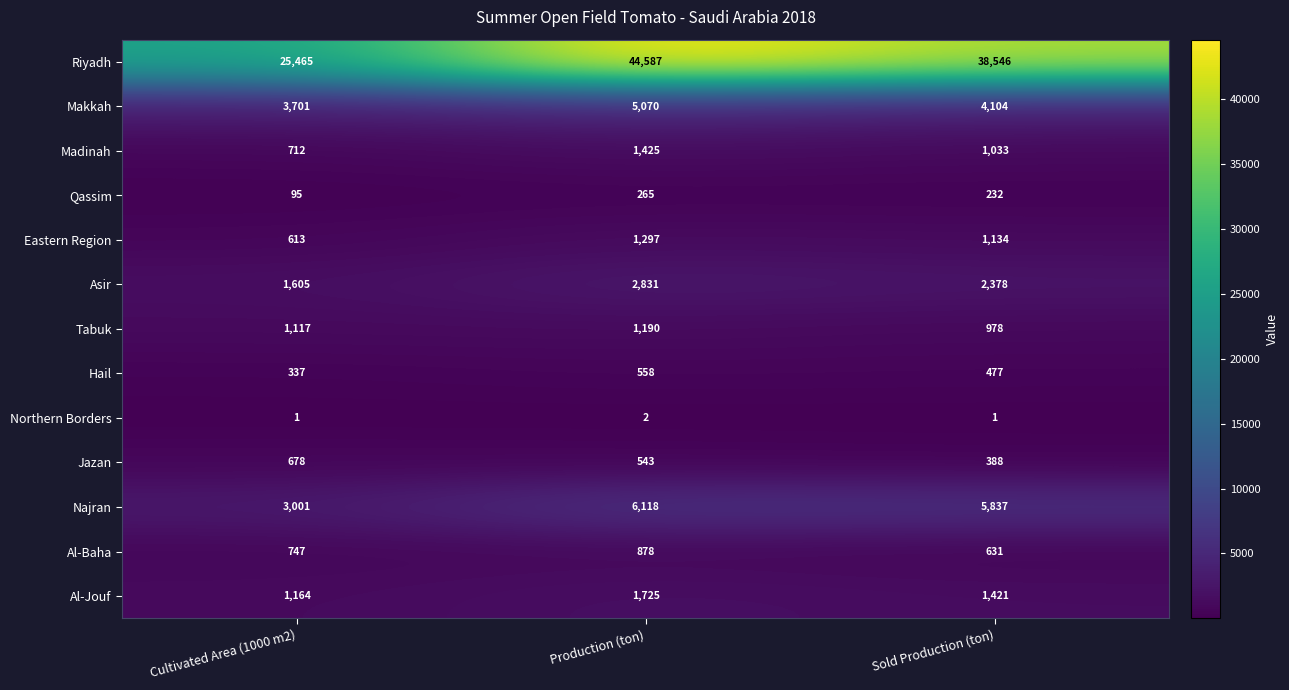

At which category does the chart reach its peak across all series?

Production (ton)